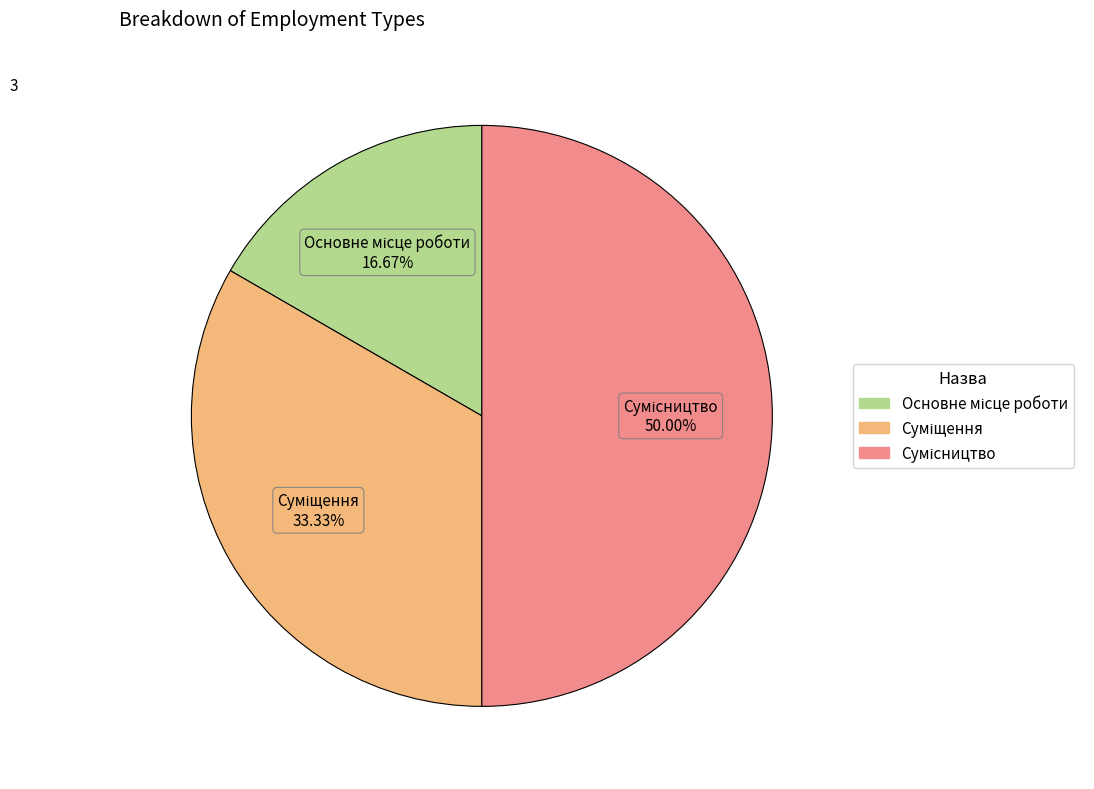

How many slices are in this pie chart?

3